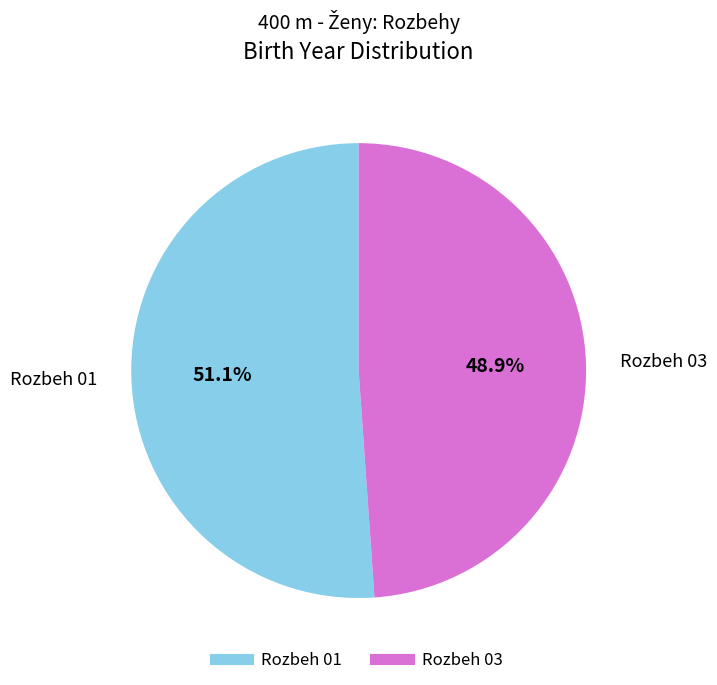

To the nearest percent, what percentage of the pie is Rozbeh 03?

49%